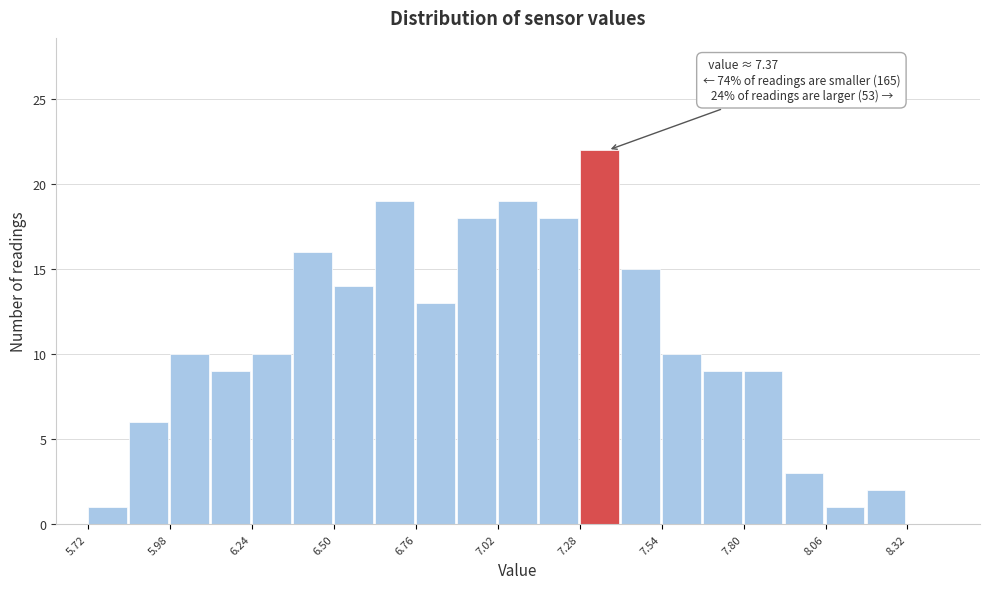

Read against the x-axis, roughly where is the centre of the tallest bar?

7.35